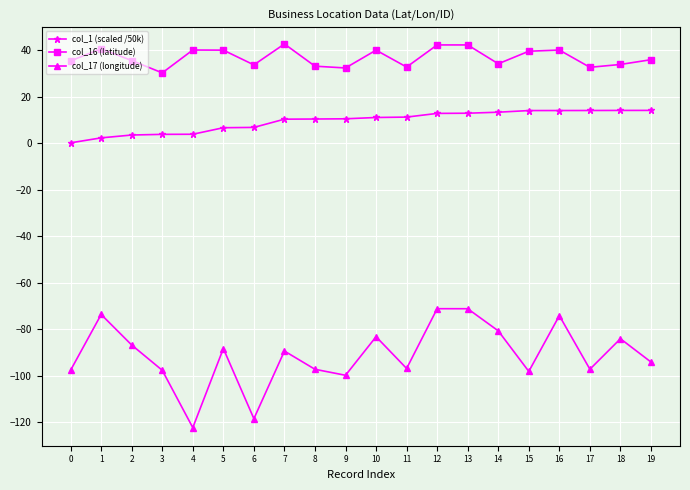

Is the value of col_1 (scaled /50k) at 13 greater than the value of col_16 (latitude) at 11?

No